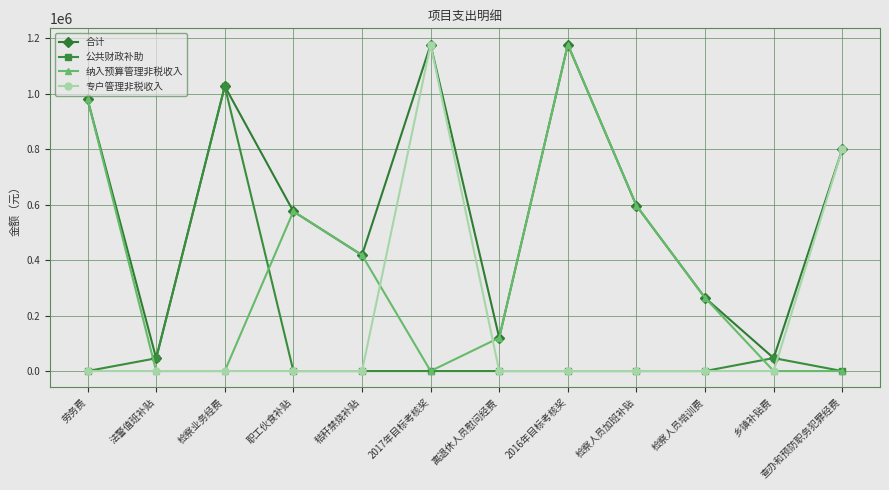

True or false: 纳入预算管理非税收入 has a value of 0 at 法警值班补贴.

True